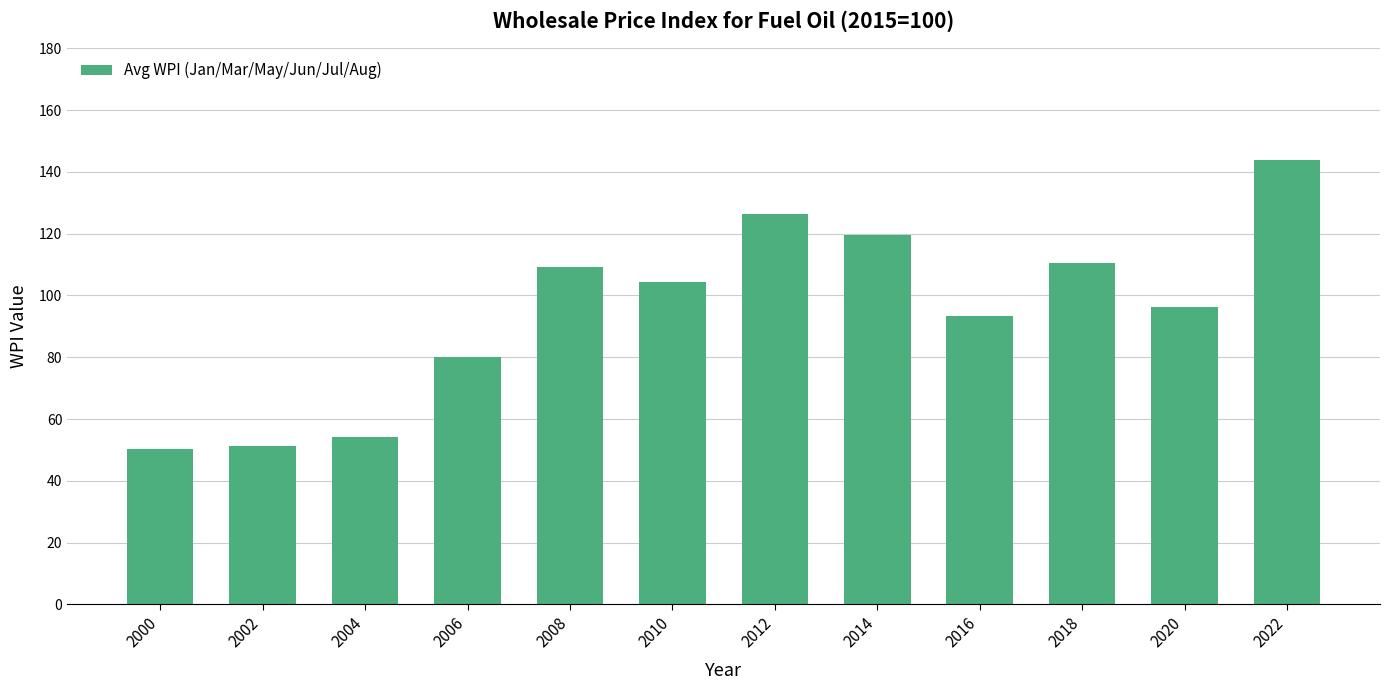

Is it true that the value at 2004 is 78.9?

False